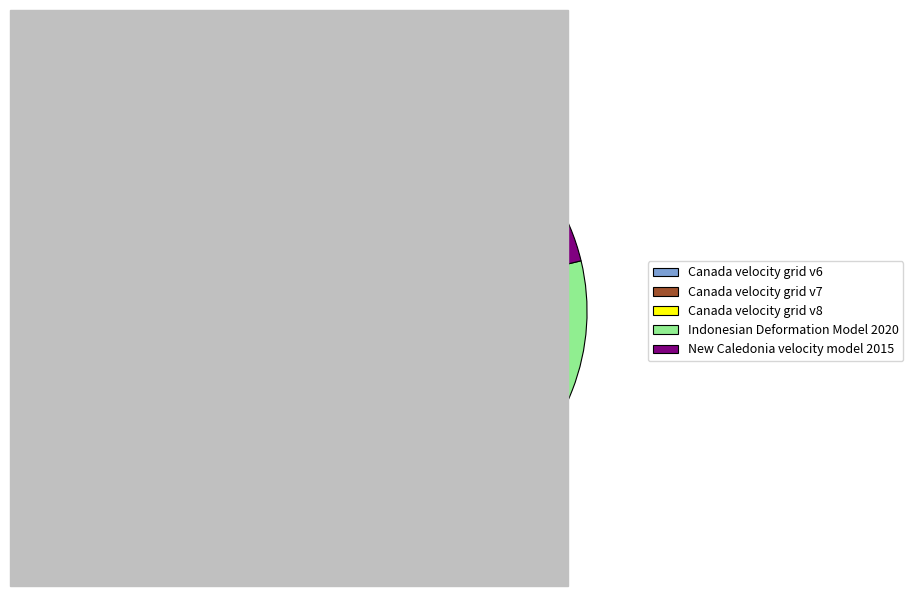

To the nearest percent, what percentage of the pie is Indonesian Deformation Model 2020?

19%